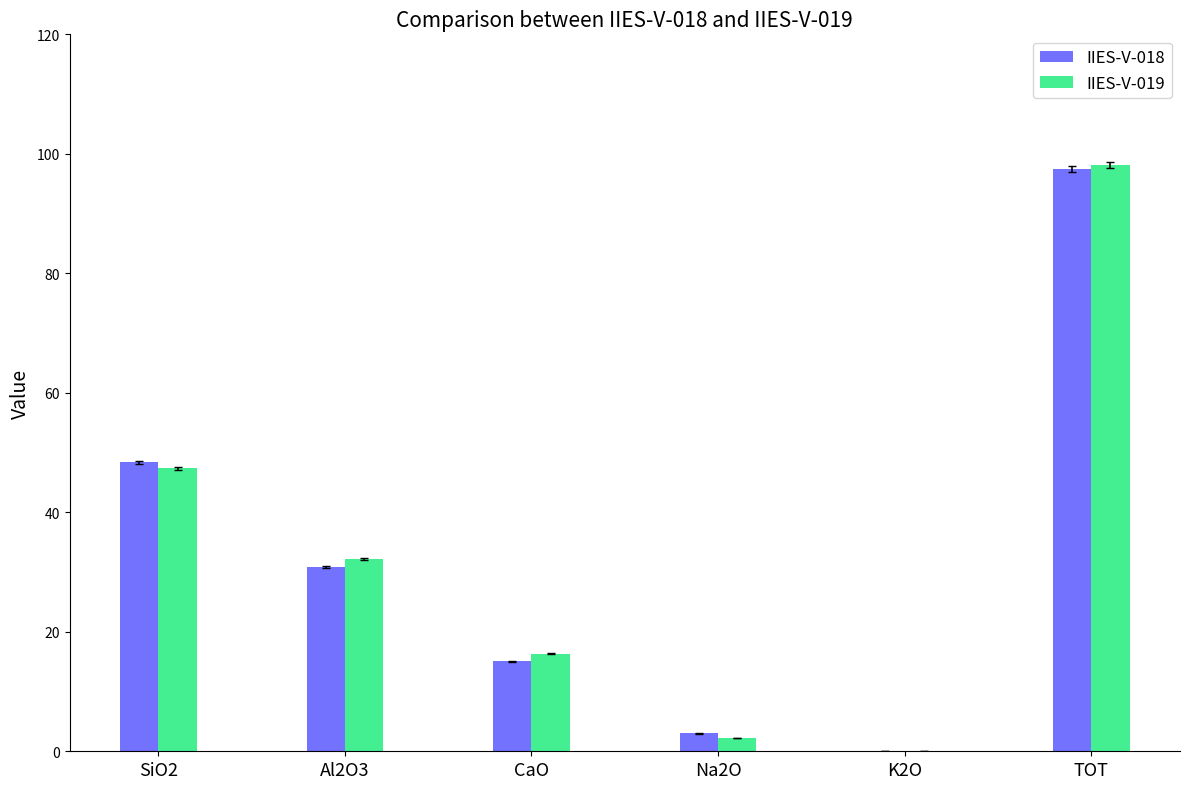

At which label does IIES-V-018 first exceed 30?

SiO2